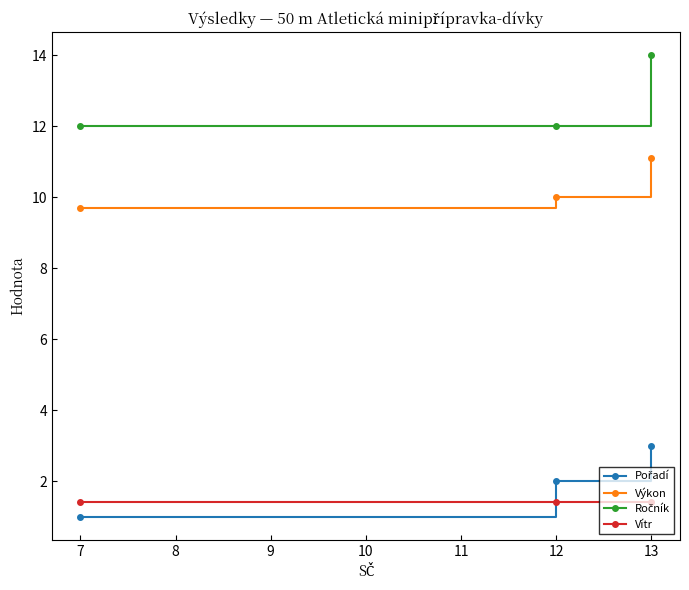

How many lines are shown in the chart?

4